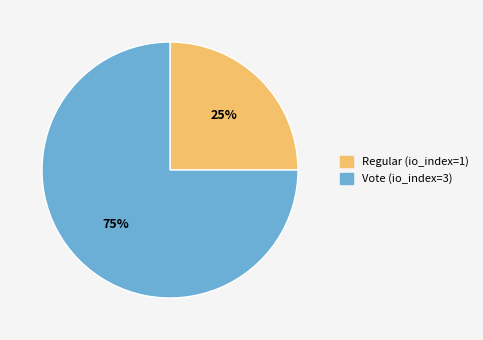

To the nearest percent, what is the difference between the largest and smallest slice percentages?

50%